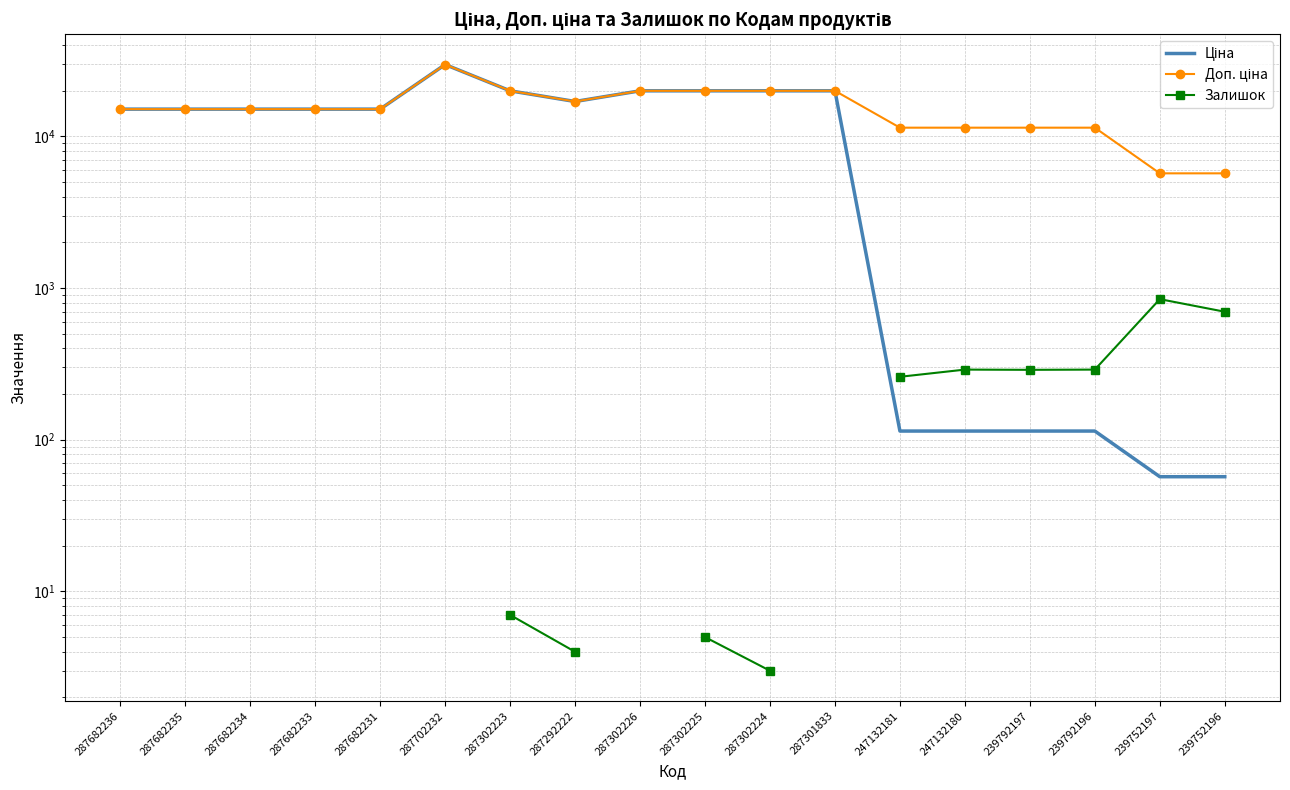

Which series has the largest range (max minus min)?

Ціна